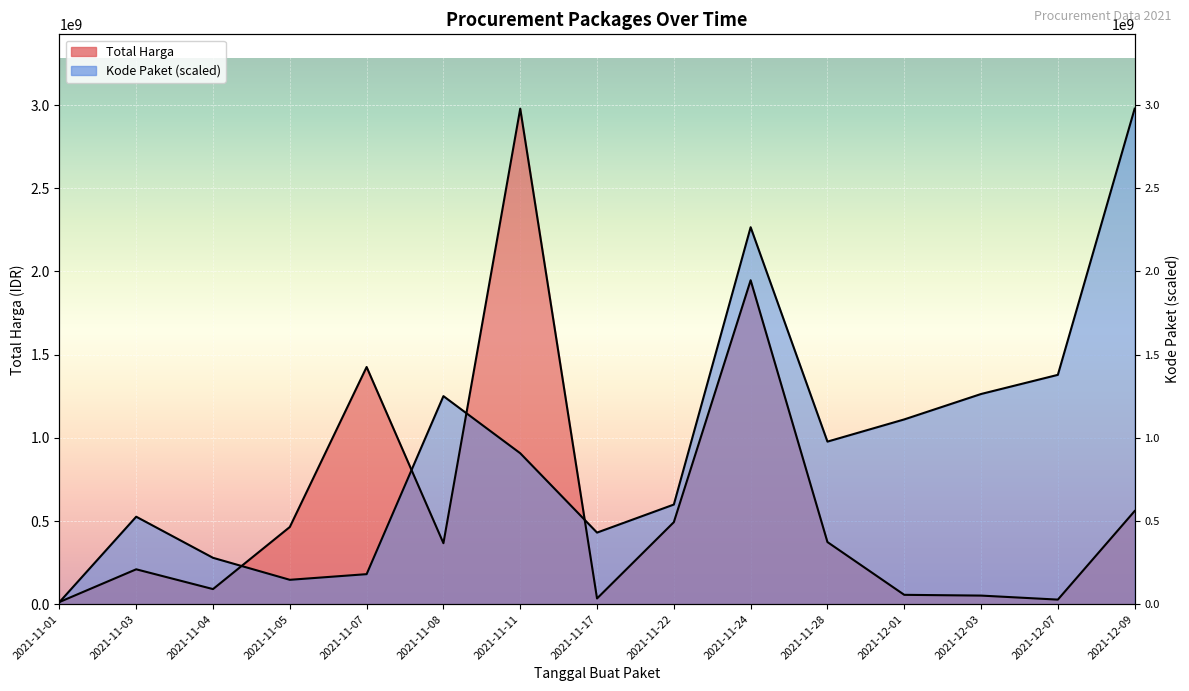

In Kode Paket, how many points are lower than both neighbors (excluding endpoints)?

3